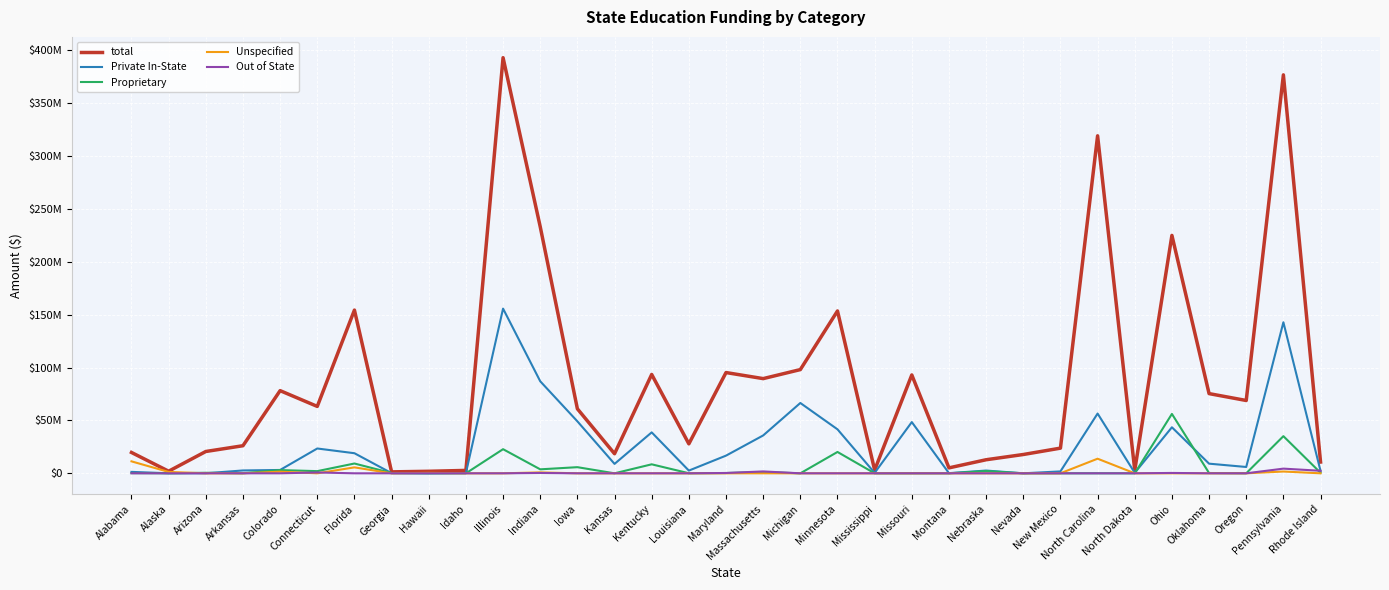

The value of Out of State at Alaska is 0. True or false?

True